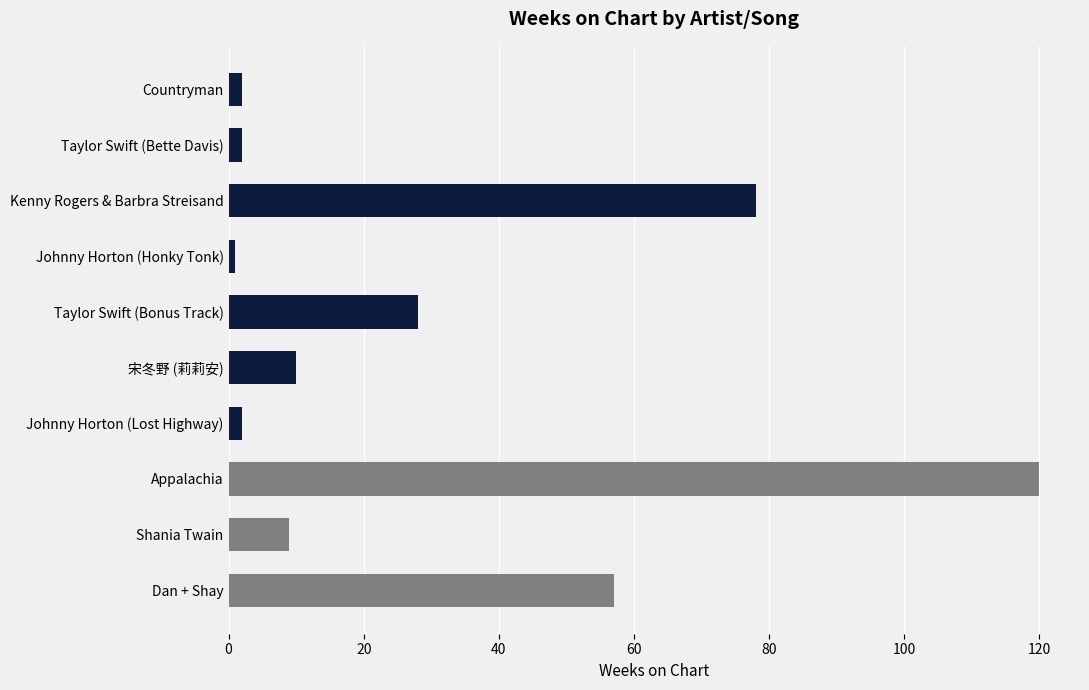

The chart shows a value of 57 at Dan + Shay. True or false?

True